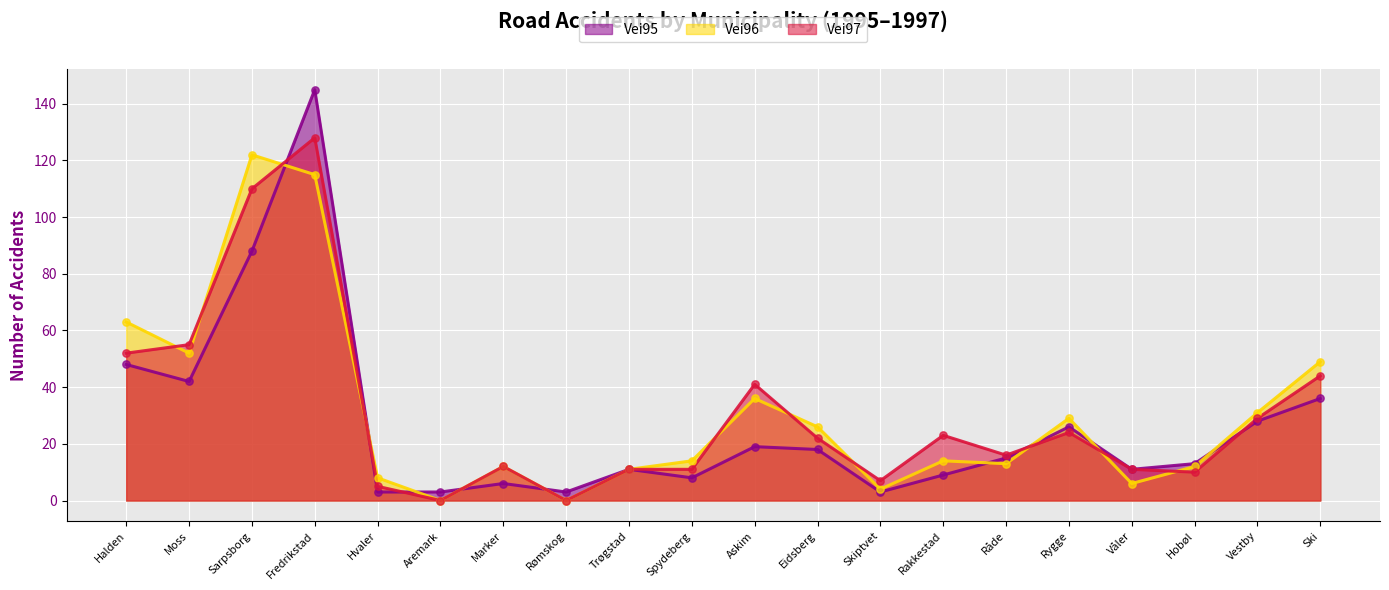

Which series contains the highest Y value?

Vei95